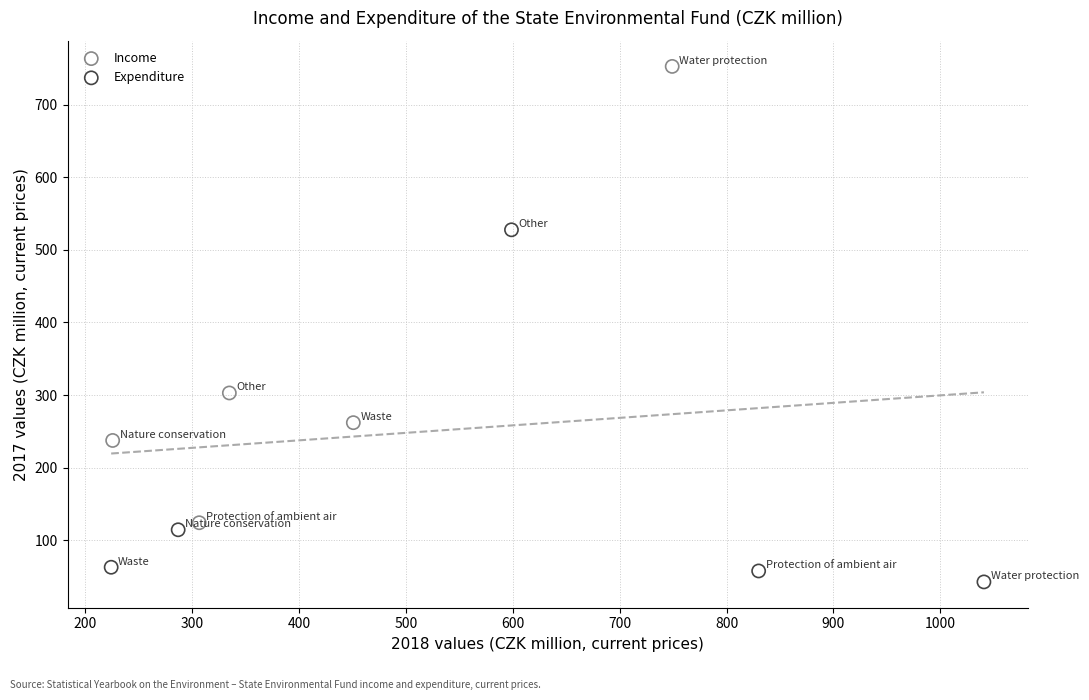

Which series reaches the minimum Y coordinate?

Expenditure